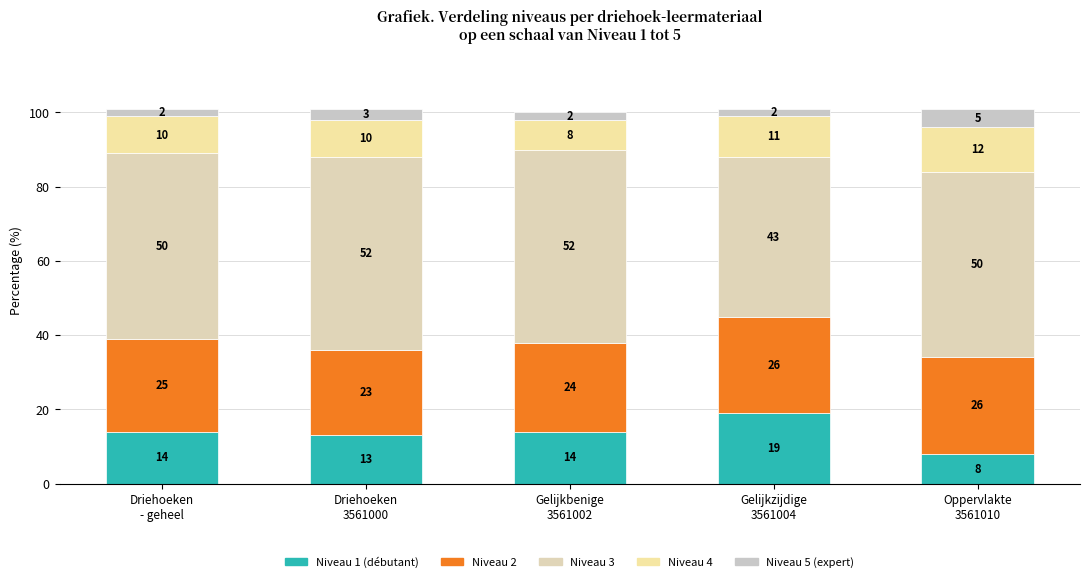

Which series has the largest total across all categories?

Niveau 3